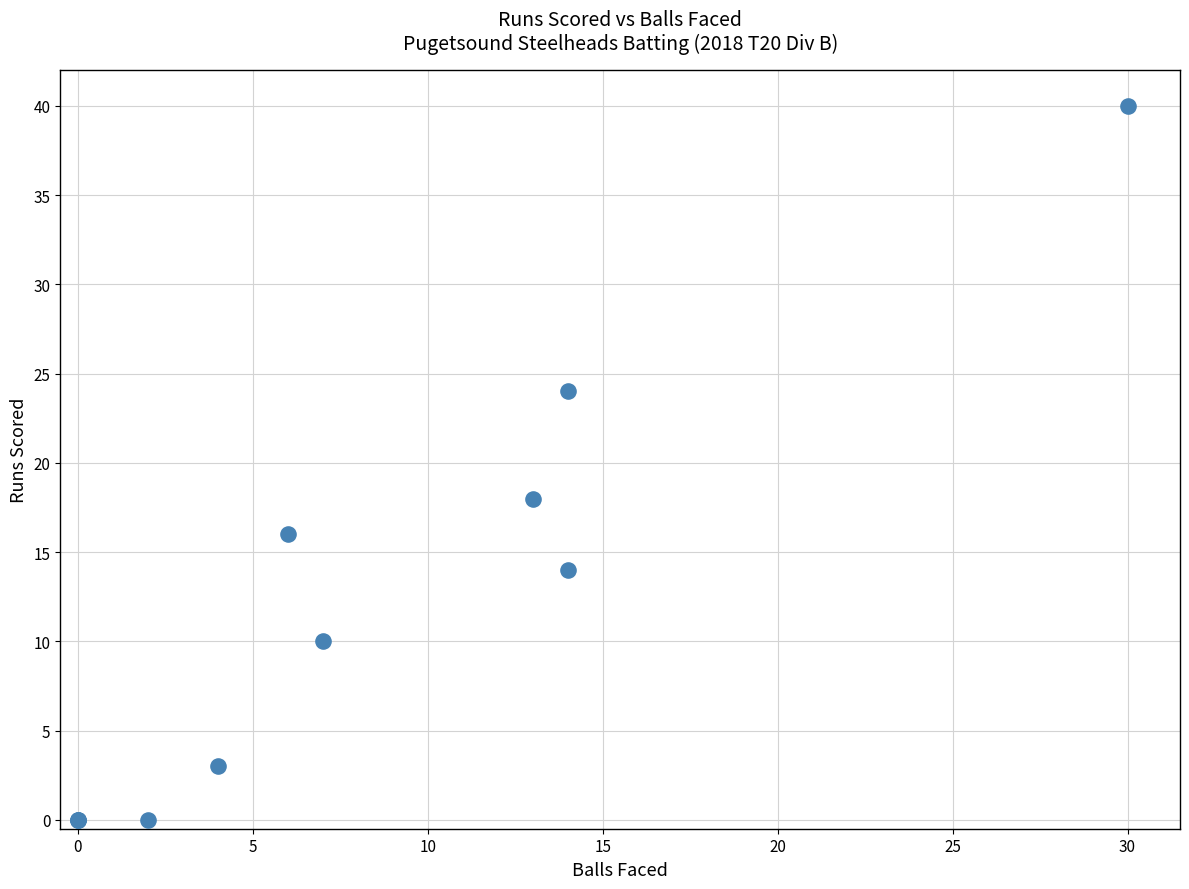

What Y value in the scatter plot is closest to 20?

18